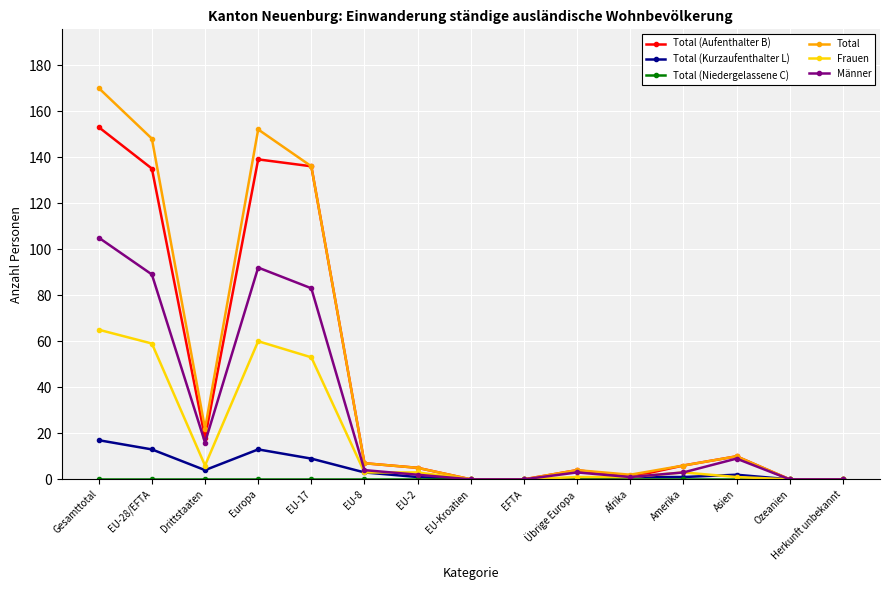

At which category is the sum across all series the highest?

Gesamttotal